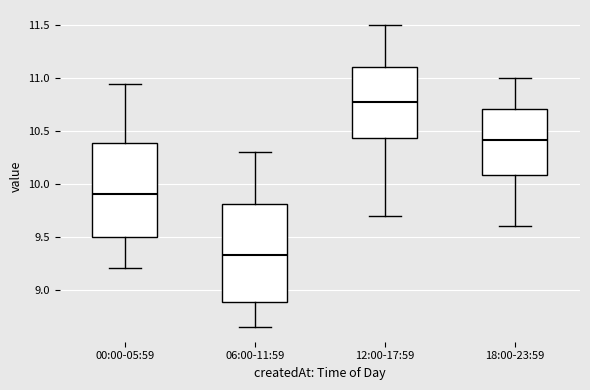

Where does the lower whisker of the box for 18:00-23:59 end on the y-axis? The values are not printed on the chart, so give them approximately, as read against the axis.

9.60